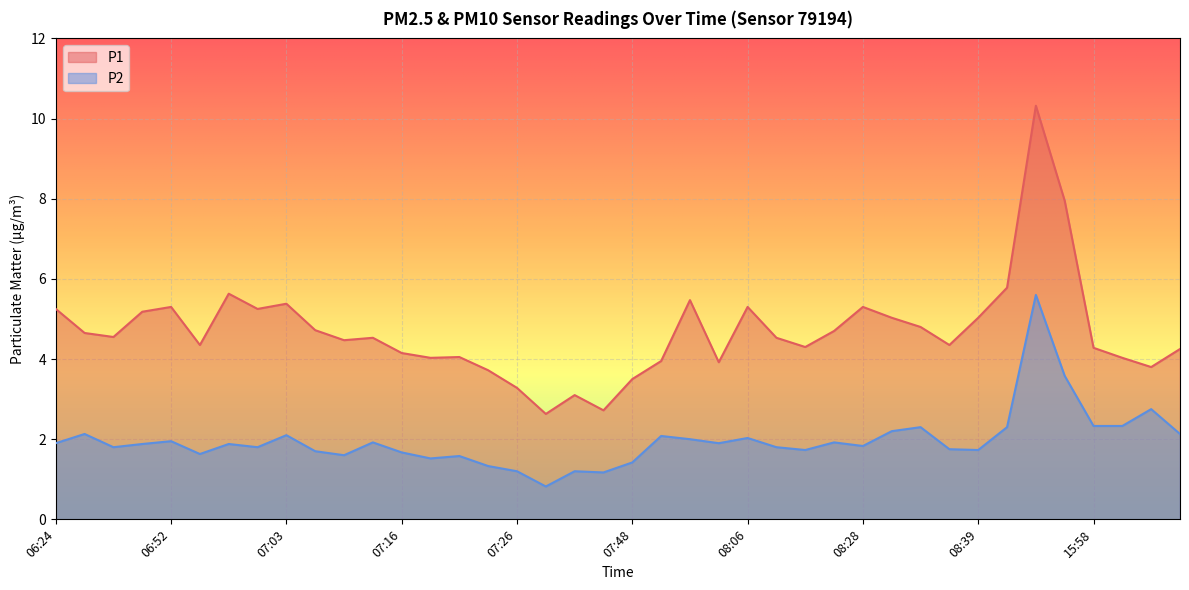

How many lines are shown in the chart?

2